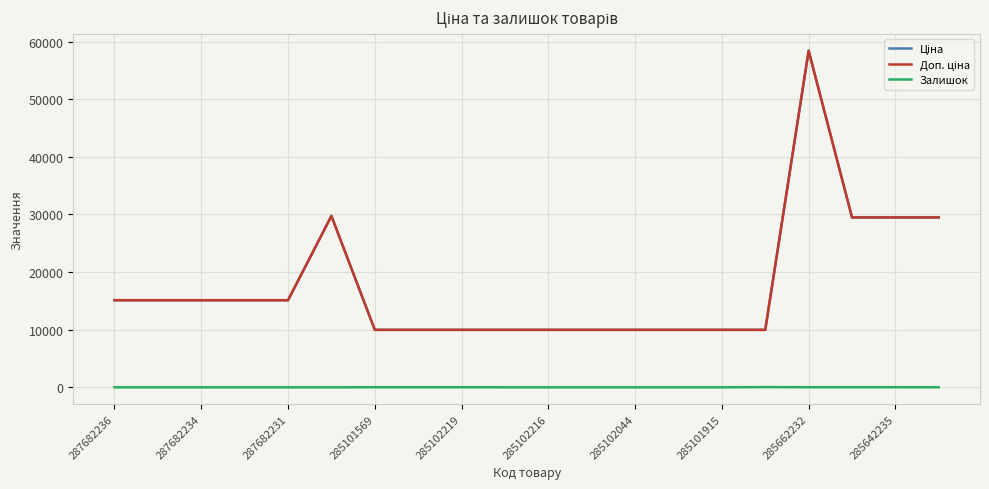

True or false: Доп. ціна and Залишок intersect in this chart.

False